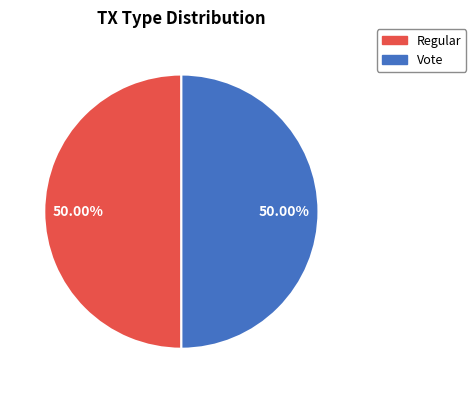

Do Vote and Regular together represent more than half of the pie?

Yes